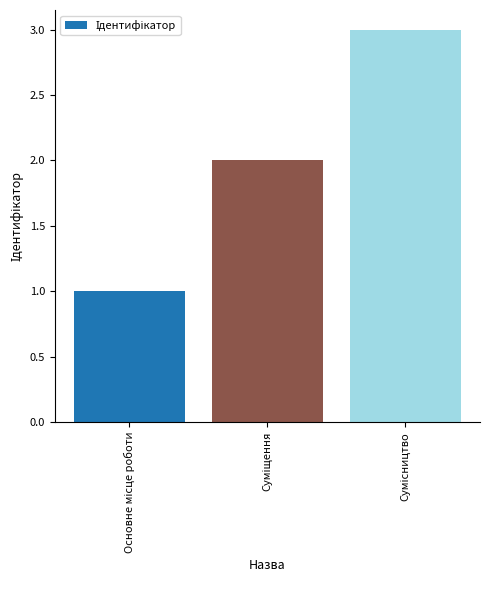

What is the sum of all values?

6